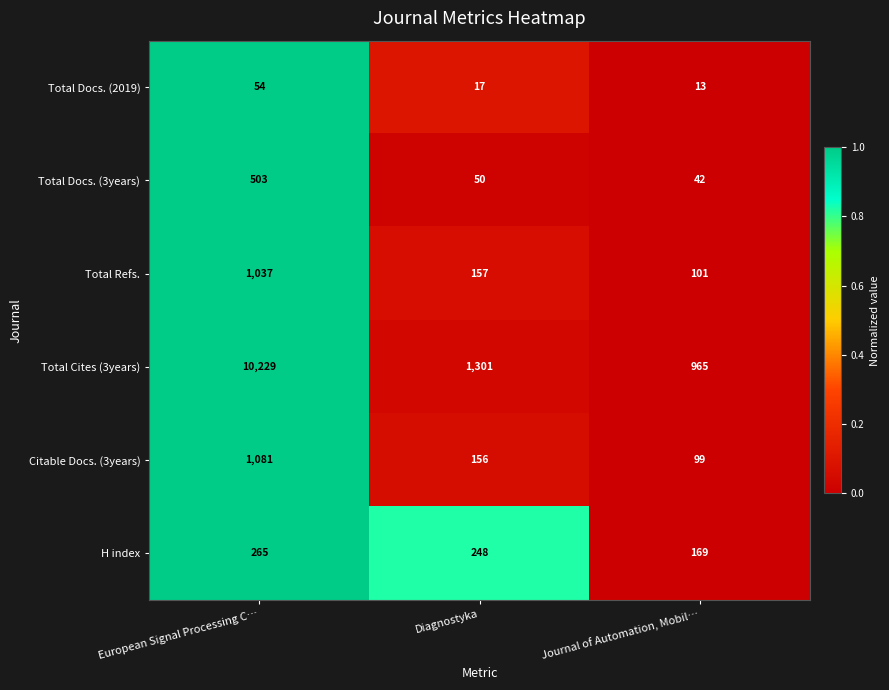

Where is Citable Docs. (3years) nearest to the value 590?

Diagnostyka